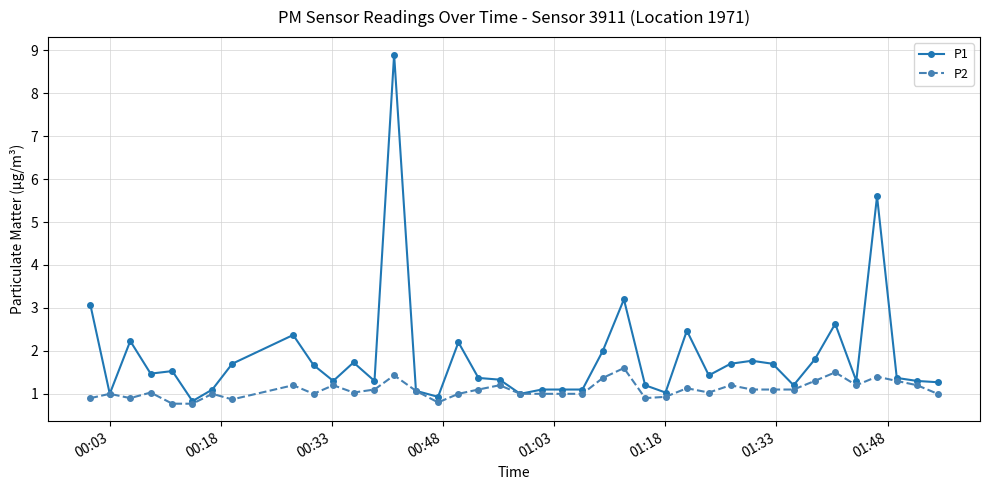

What is the value of the P2 point at the 10th from the left?

1.0